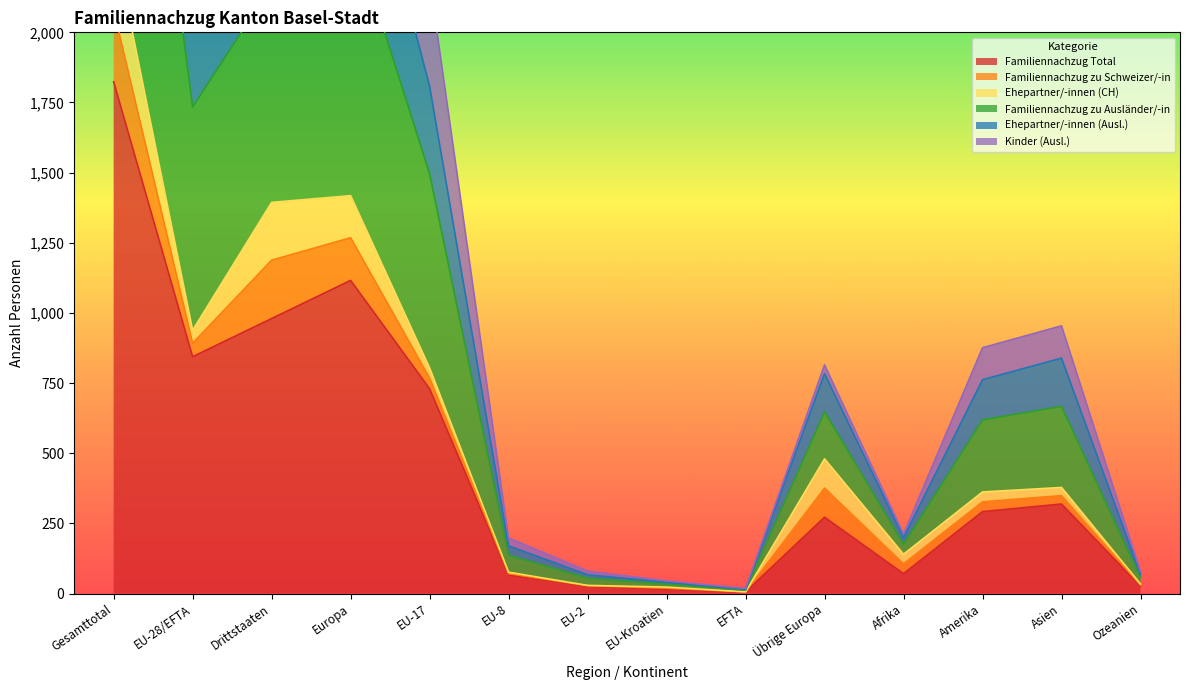

True or false: Familiennachzug Total and Familiennachzug zu Ausländer/-in intersect in this chart.

False